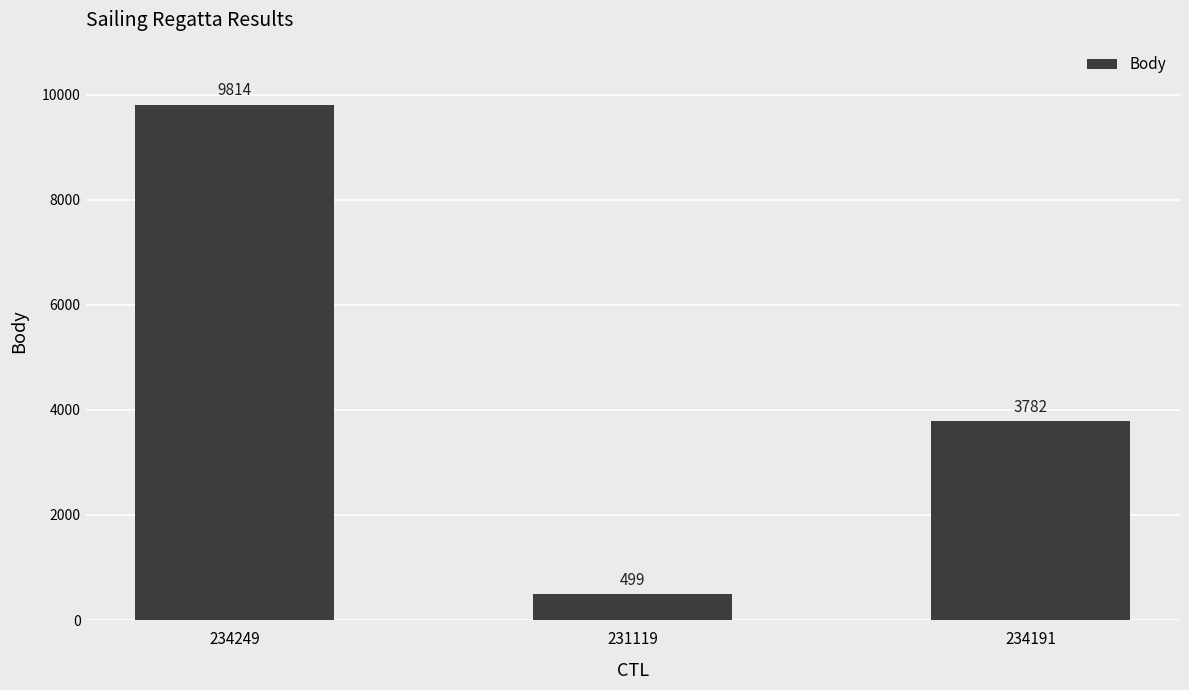

Reading left to right, list all the values displayed in this chart.

9814	499	3782